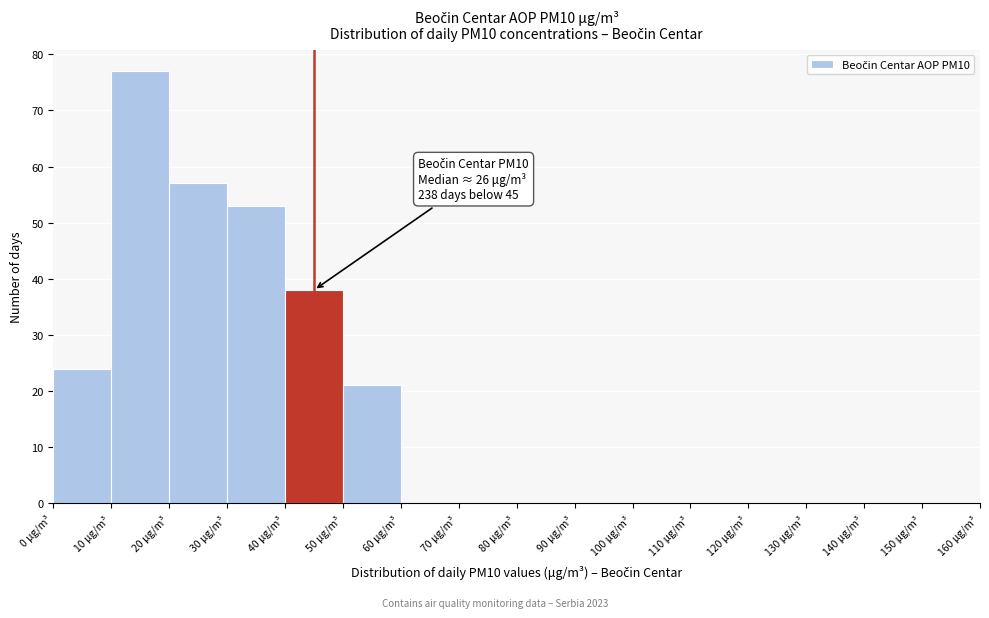

Over which range of the x-axis is the bar tallest?

10 to 20